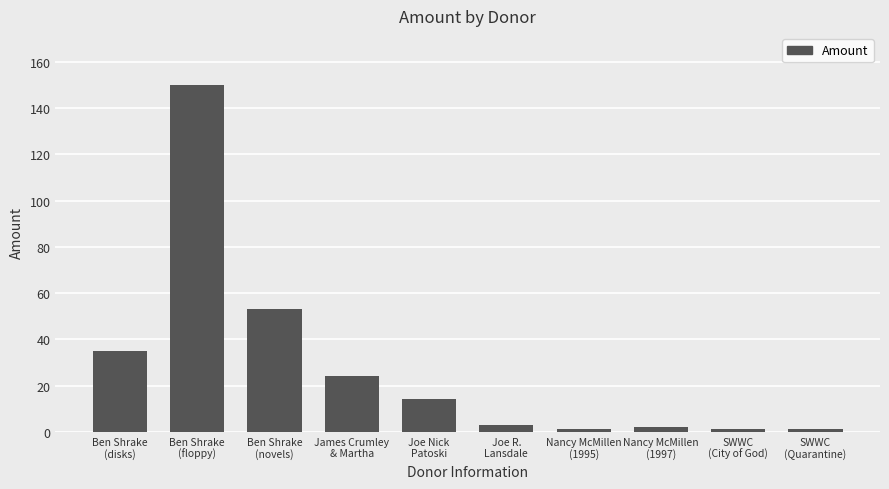

What position from the left is Ben Shrake
(novels)?

3